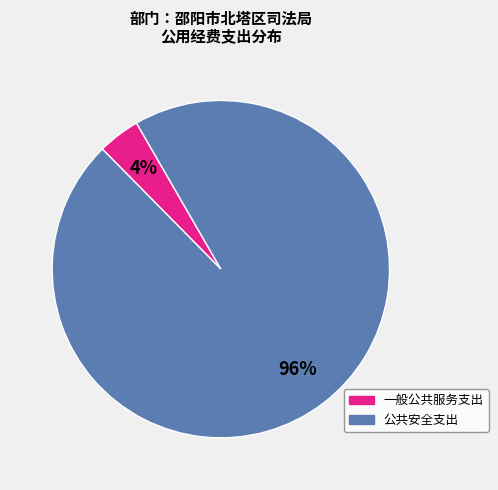

Between 一般公共服务支出 and 公共安全支出, which is larger?

公共安全支出